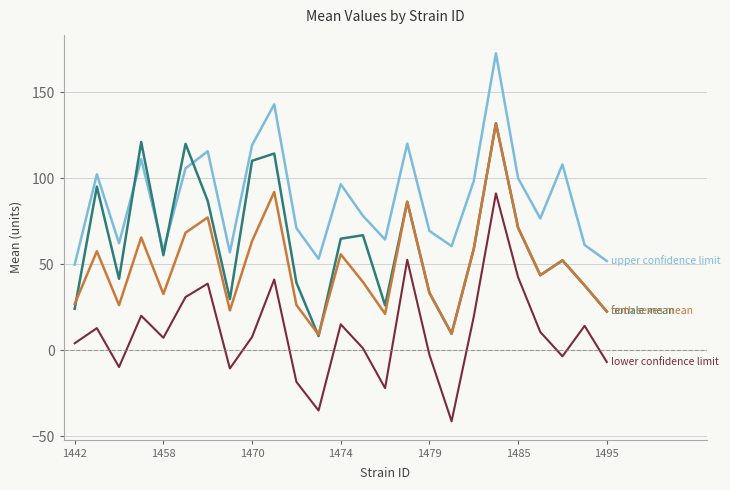

What is the maximum value shown in the chart?

172.6